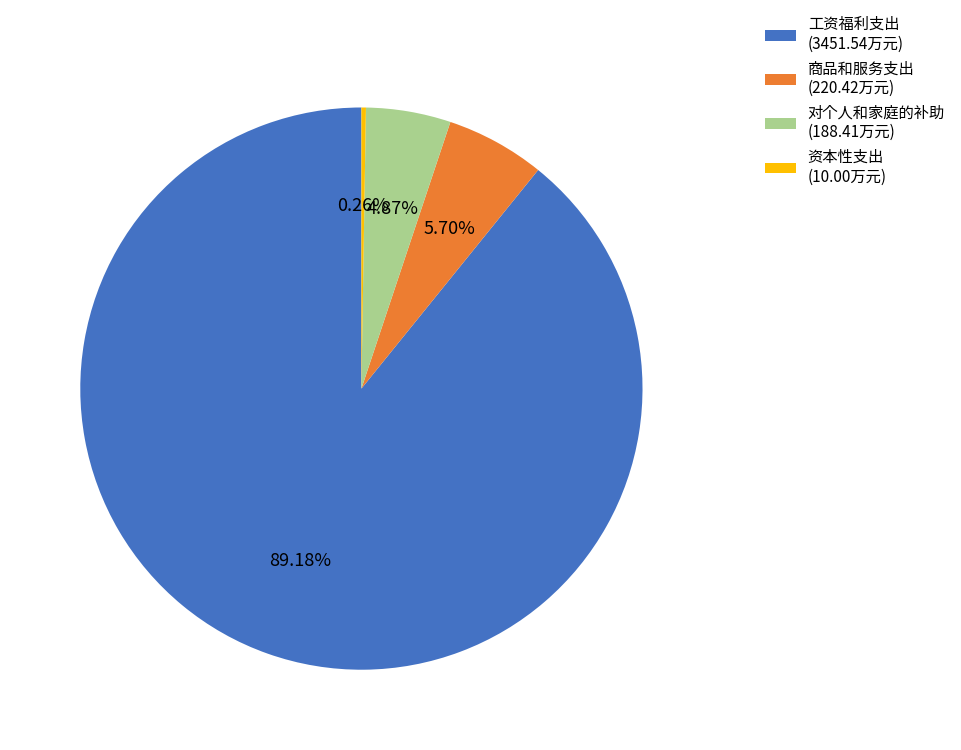

To the nearest percent, what percentage of the pie is 对个人和家庭的补助?

5%